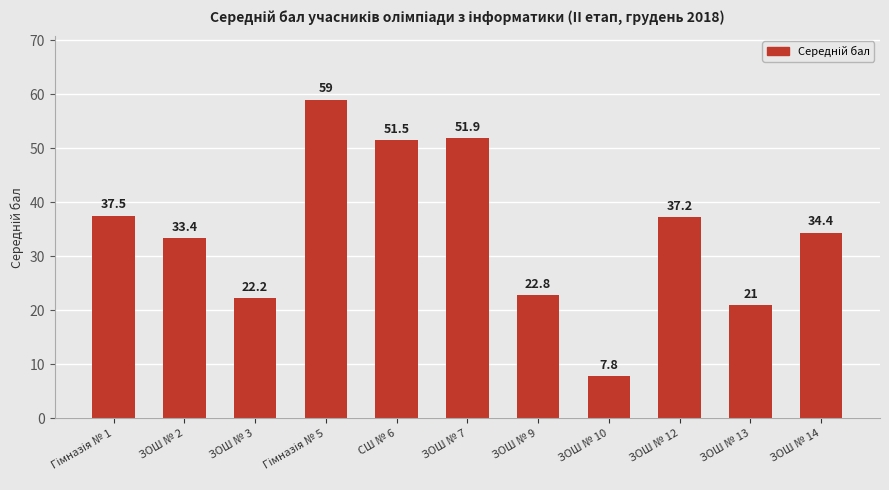

At which label is the value closest to 33?

ЗОШ № 2